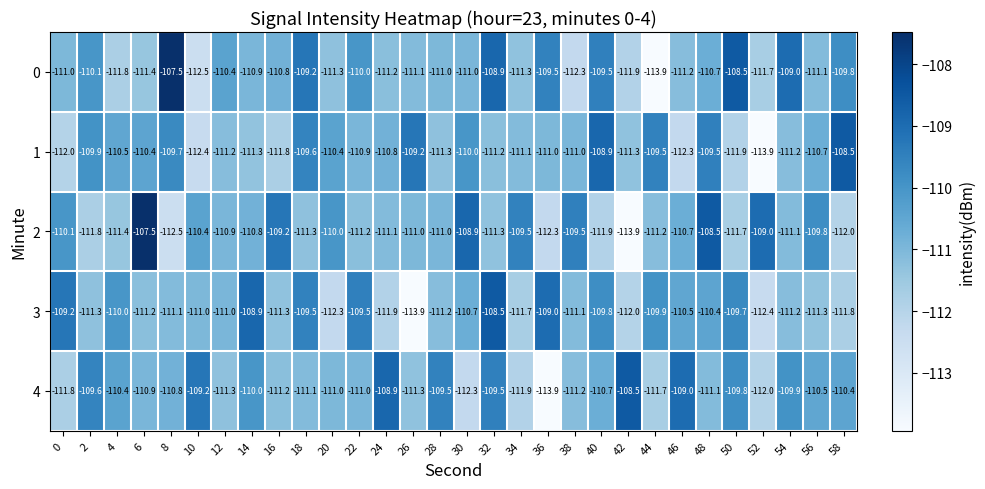

The 2 series shows -62.5 at 34. True or false?

False